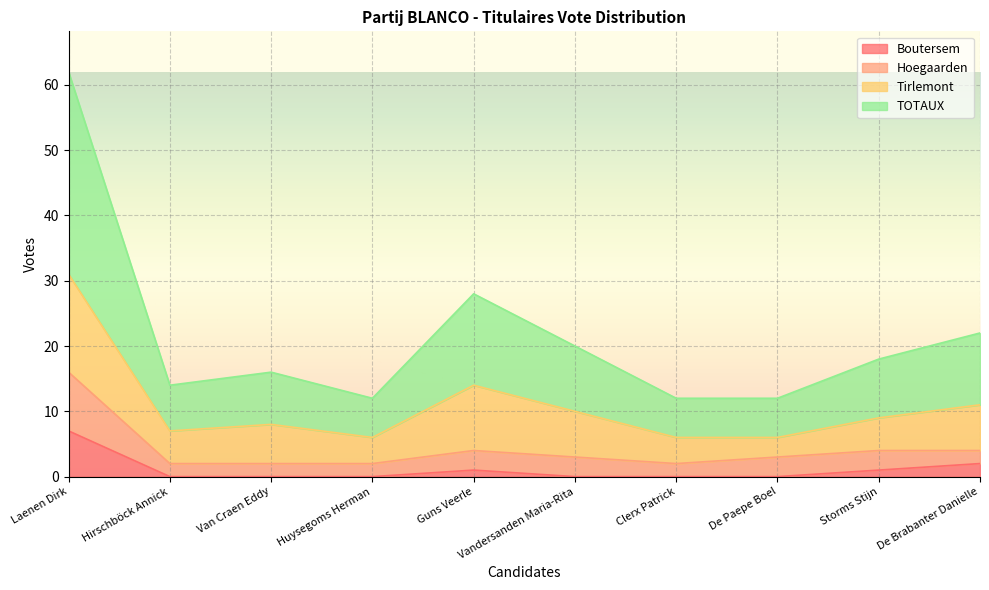

What are all the series names shown in the legend?

Boutersem, Hoegaarden, Tirlemont, TOTAUX